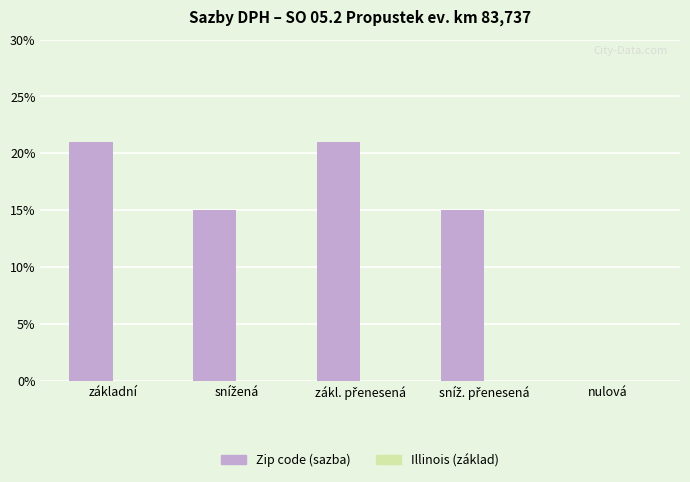

Are the bars horizontal?

No